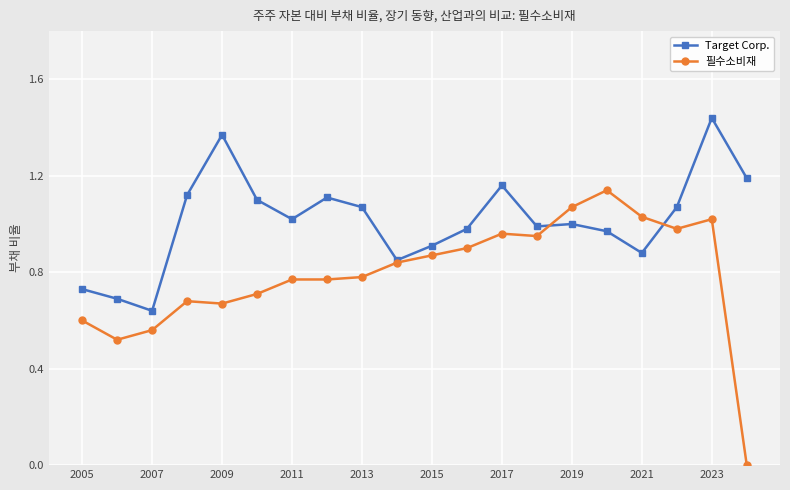

Which series has the widest spread of values?

필수소비재